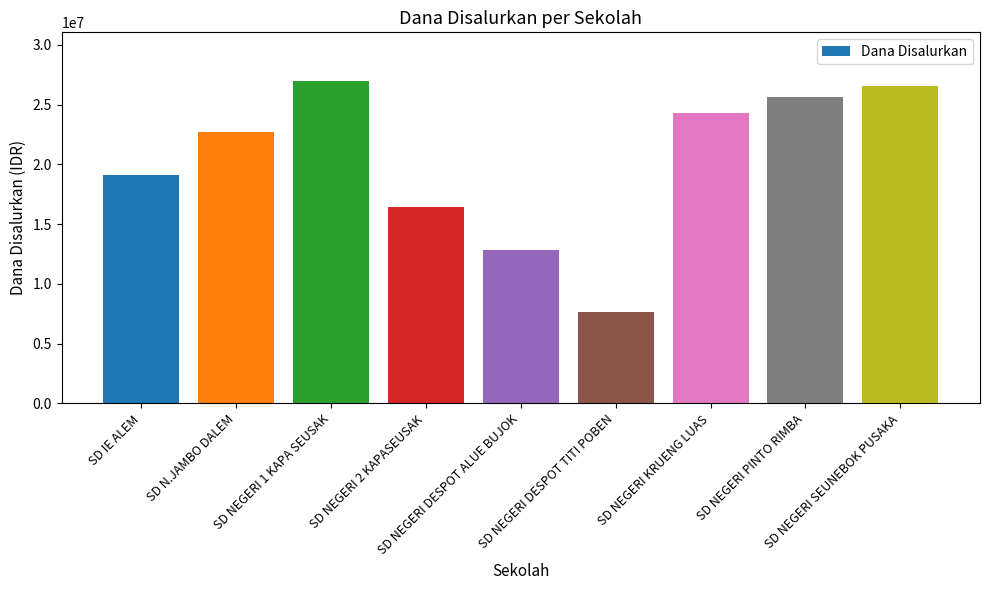

Which category has the lowest value across all series?

SD NEGERI DESPOT TITI POBEN